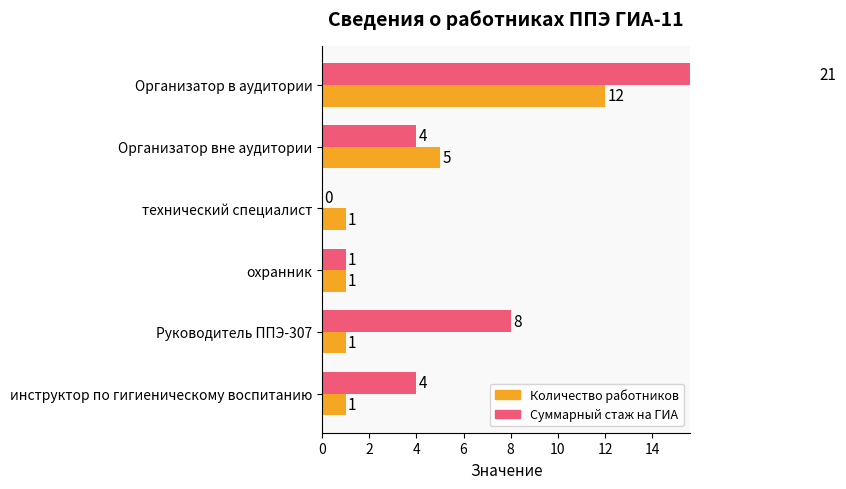

What are all the series names shown in the legend?

Количество работников, Суммарный стаж на ГИА